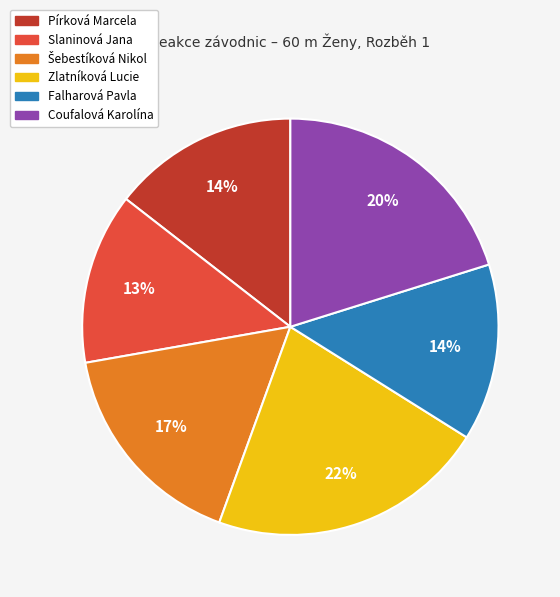

Which slice is the largest?

Zlatníková Lucie